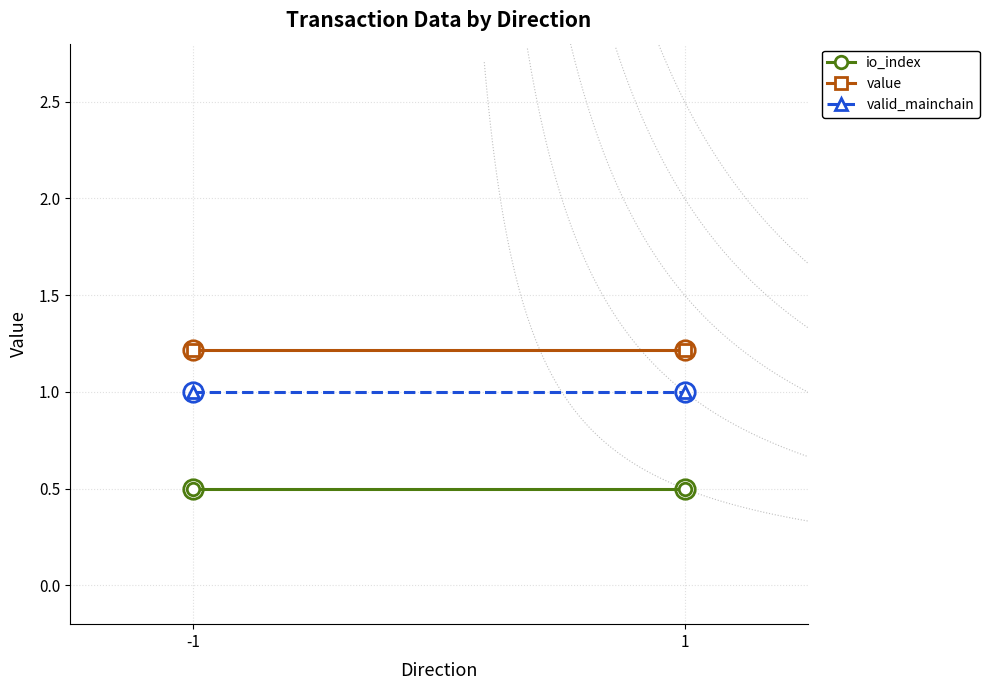

Which category has the highest value in the valid_mainchain series?

-1